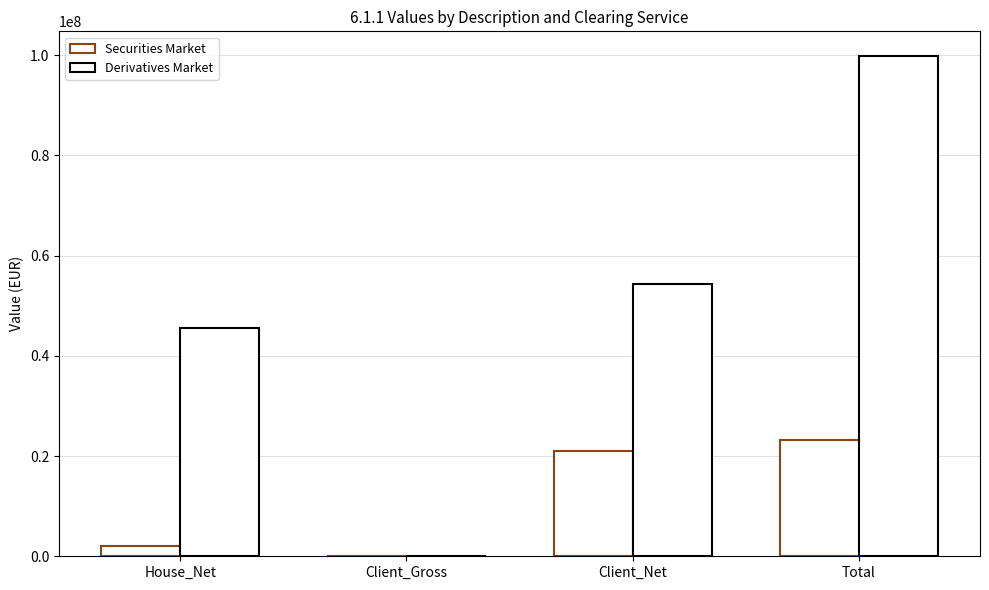

How many series are shown in this chart?

2